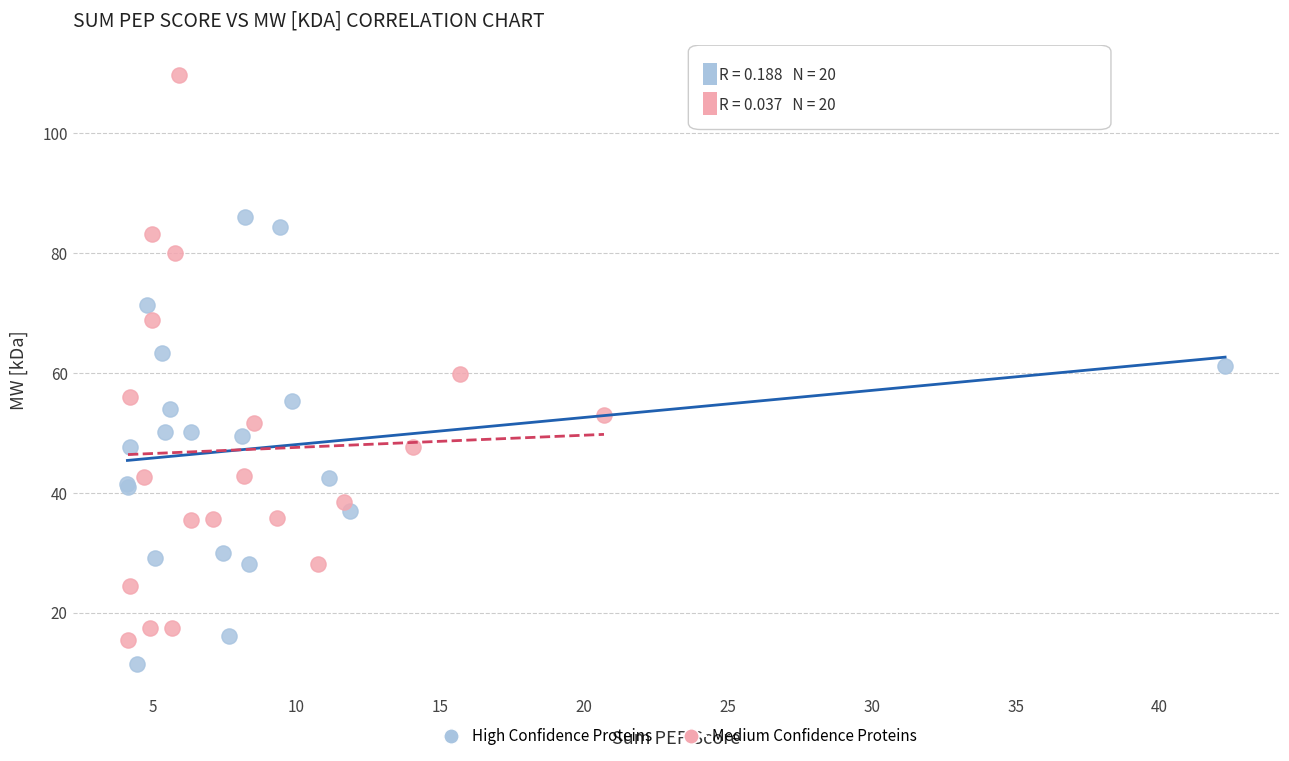

Which series has the widest spread of Y values?

Medium Confidence Proteins